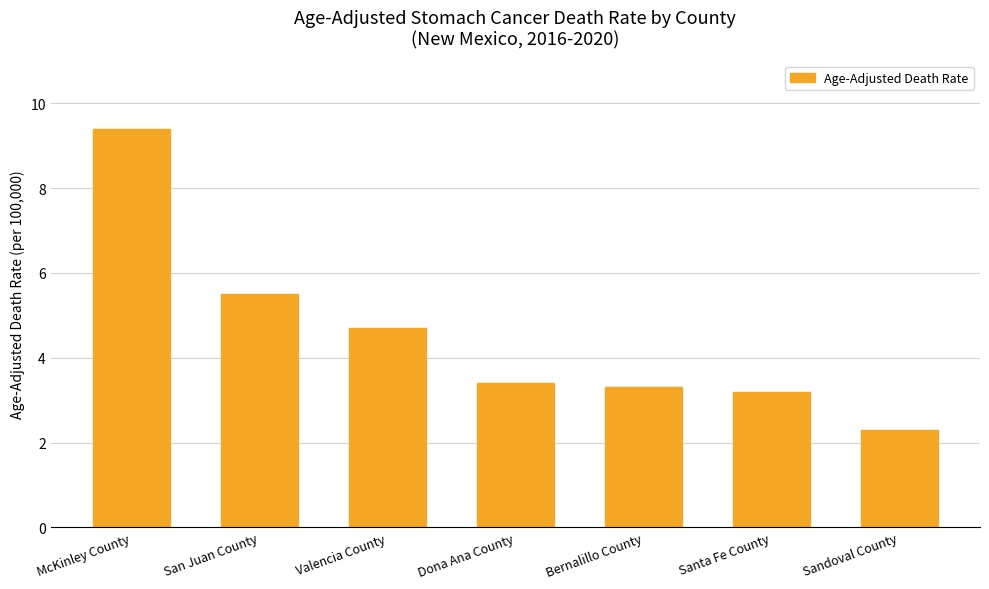

What is the label of the 6th bar from the right?

San Juan County